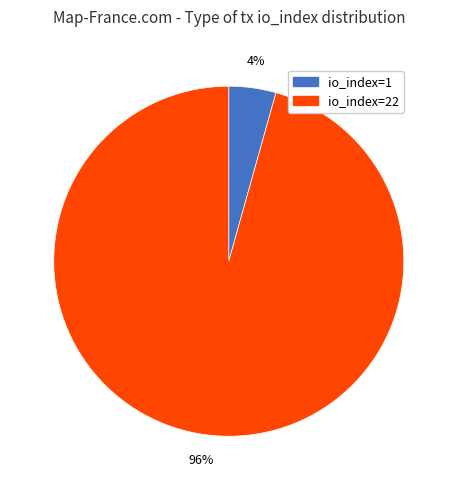

To the nearest percent, what is the combined percentage of io_index=22 and io_index=1?

100%